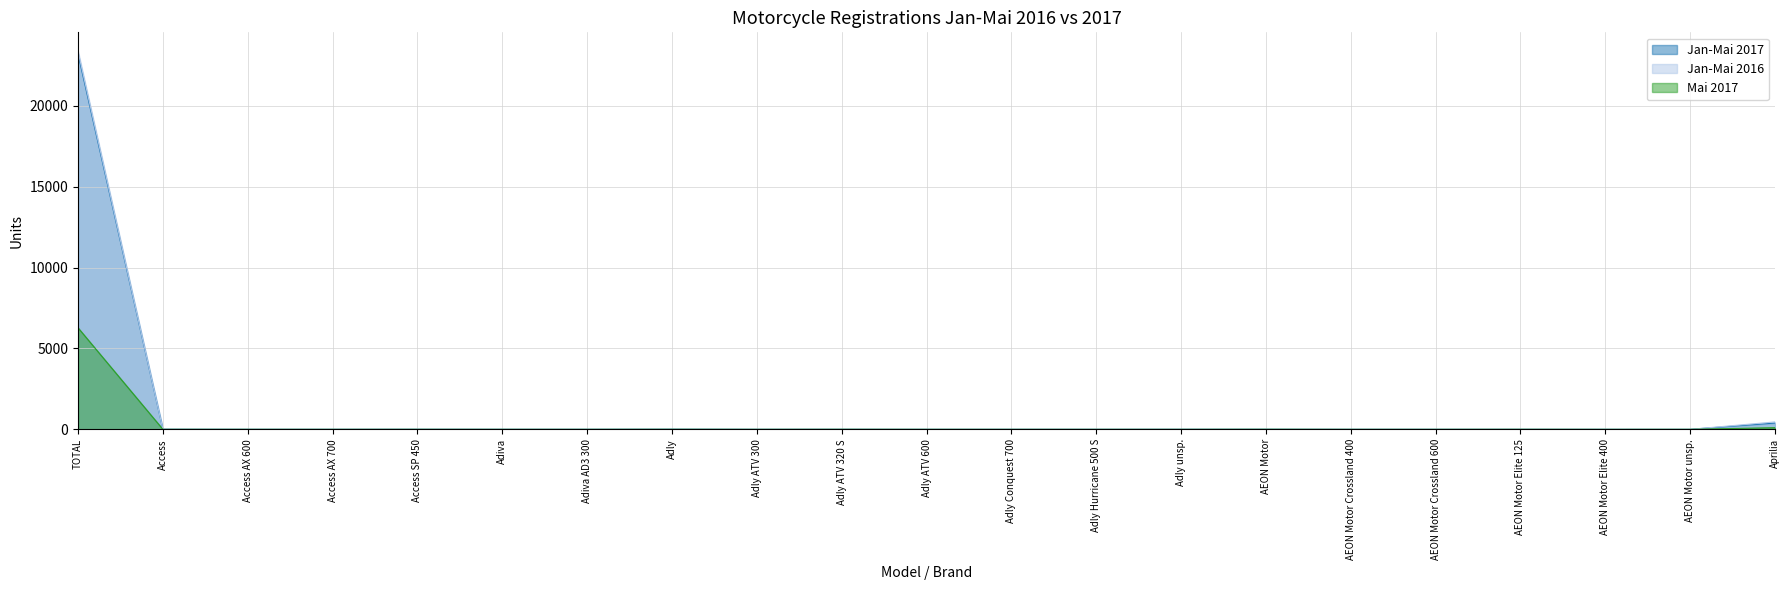

Reading left to right, list all the values displayed in this chart.

Jan-Mai 2017: 23190	5	2	0	3	2	2	9	1	3	0	1	1	3	5	1	1	2	0	1	390
Jan-Mai 2016: 23370	14	2	3	9	1	1	7	2	2	1	0	0	2	5	0	0	3	2	0	459
Mai 2017: 6276	1	0	0	1	0	0	2	0	2	0	0	0	0	3	0	0	2	0	1	102